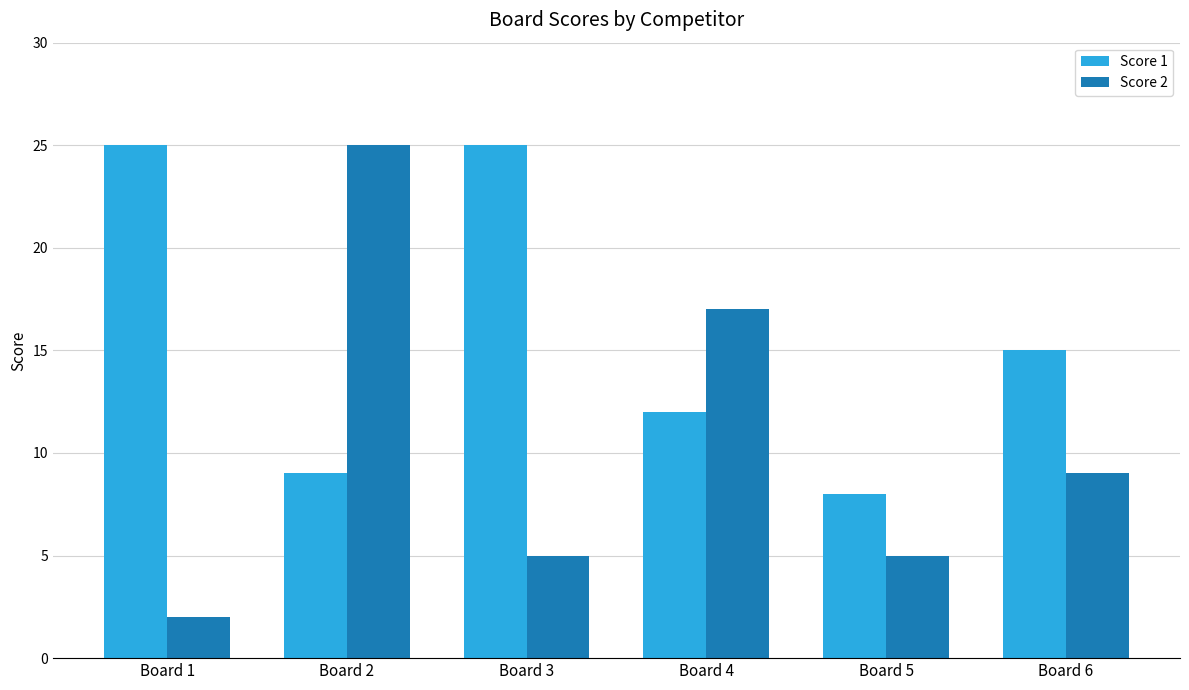

How many data points in Score 2 are less than 9?

3